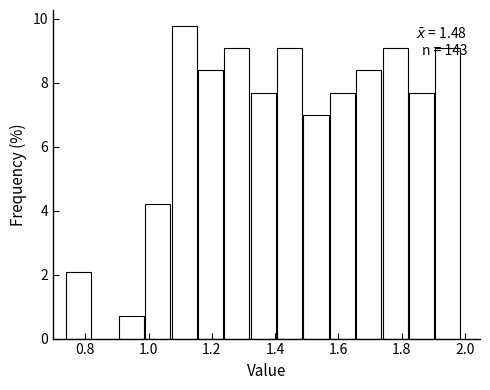

Which range on the x-axis has the tallest bar?

1.08 to 1.16